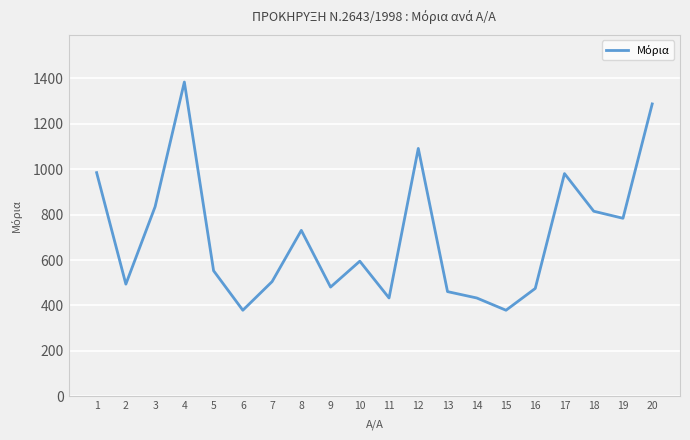

How many interior local valleys (lower than both neighbors) does the data have?

6